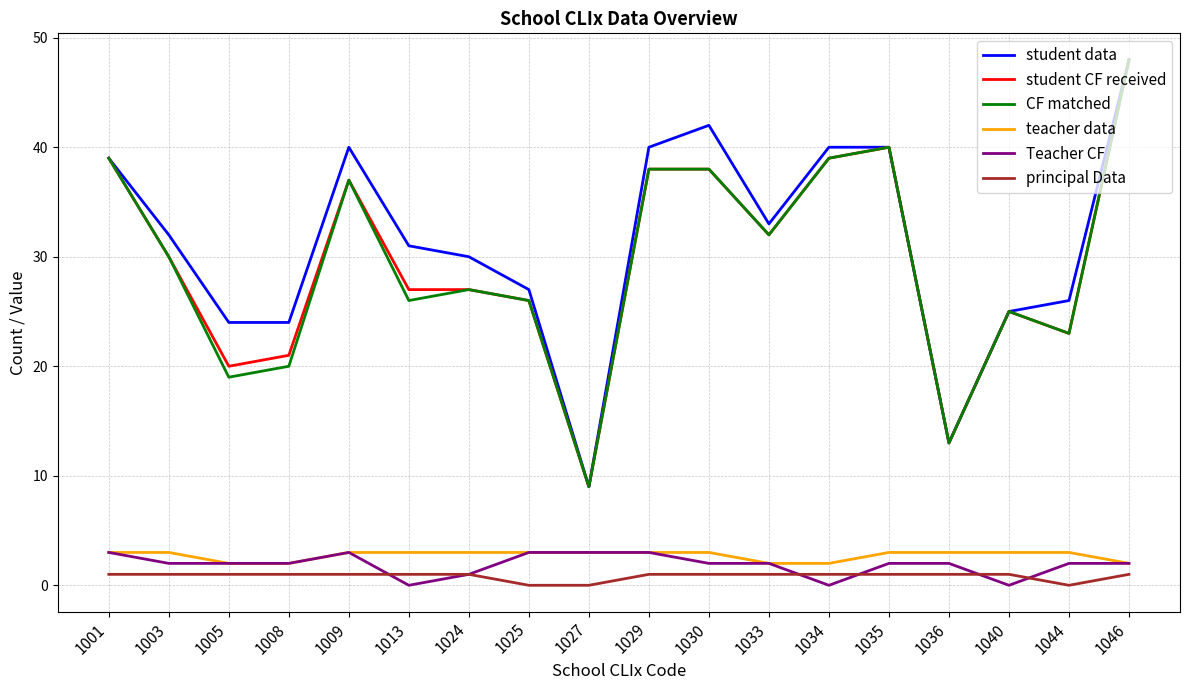

Count the number of data series in this chart.

6